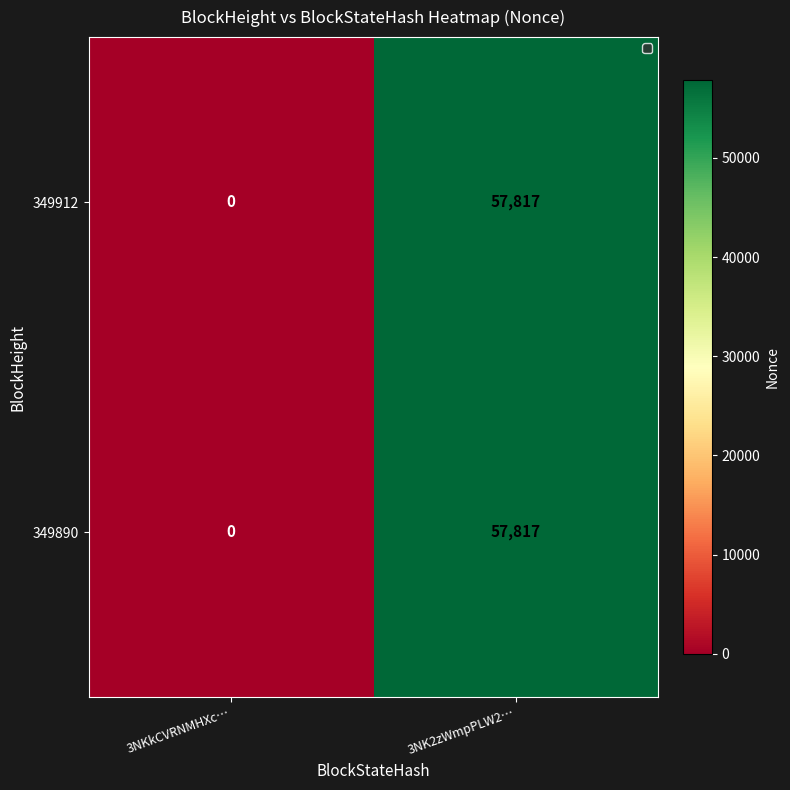

How many positive values does the 349890 series have?

1